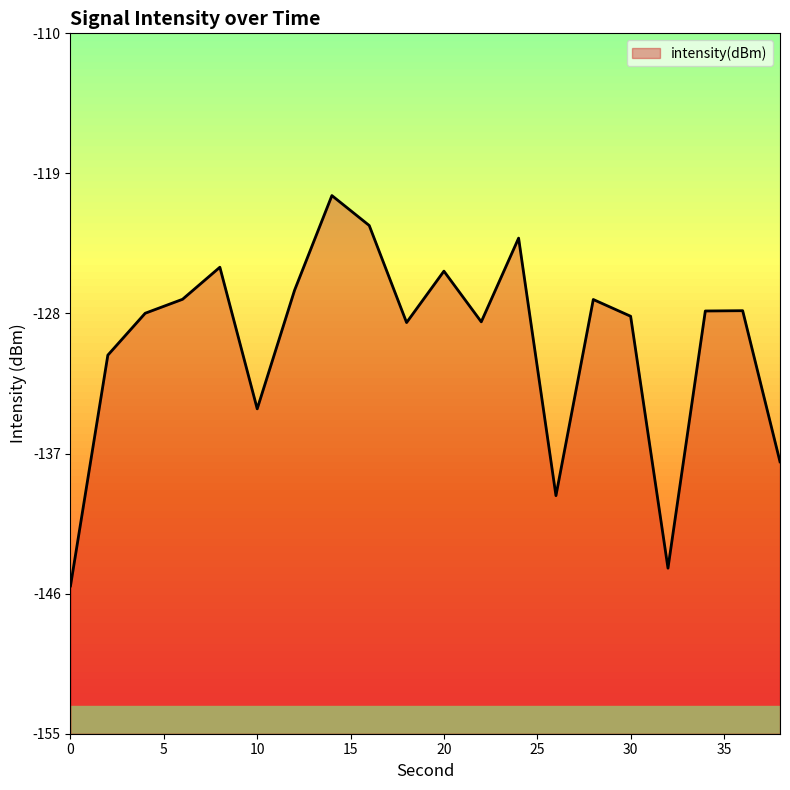

How many lines are shown in the chart?

1